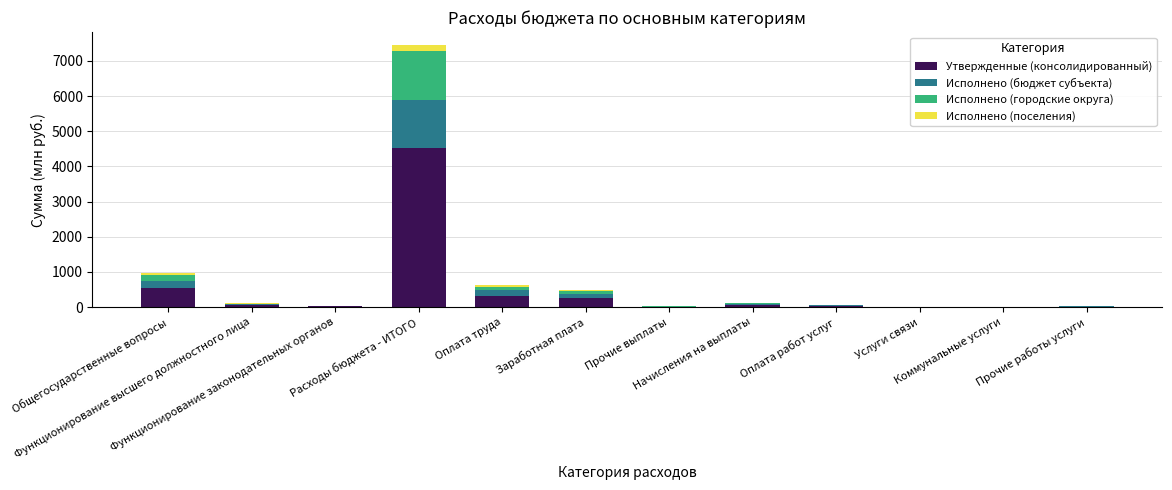

What is the maximum value for Утвержденные (консолидированный)?

4516.7